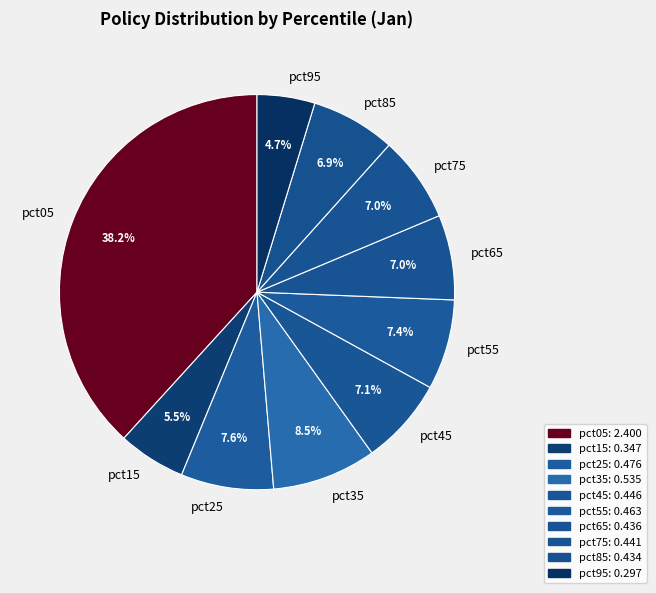

Is there a majority slice in this chart?

No